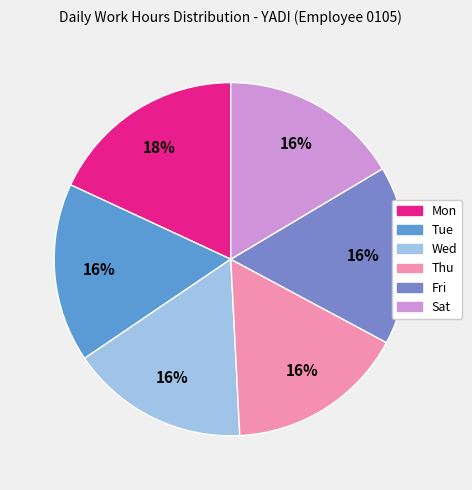

To the nearest percent, what is the combined percentage of Sat and Thu?

33%